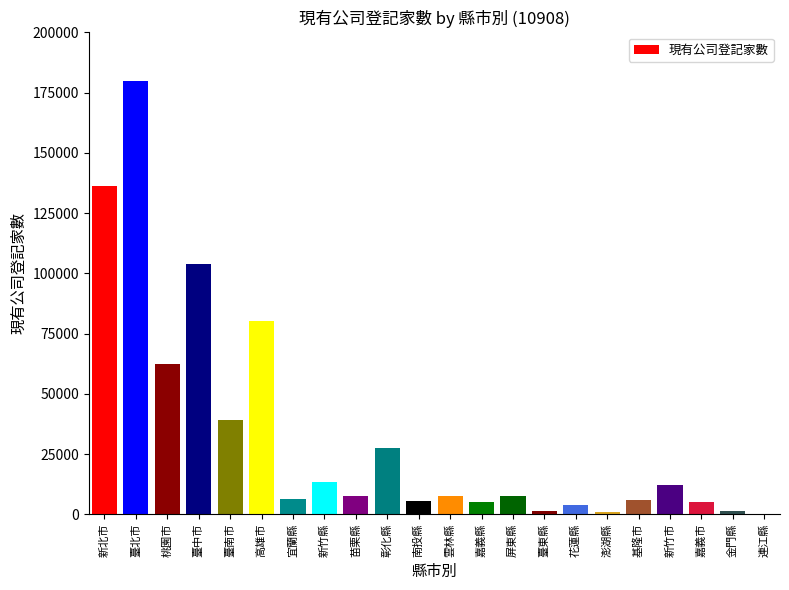

Is it true that the value at 雲林縣 is 7543?

True